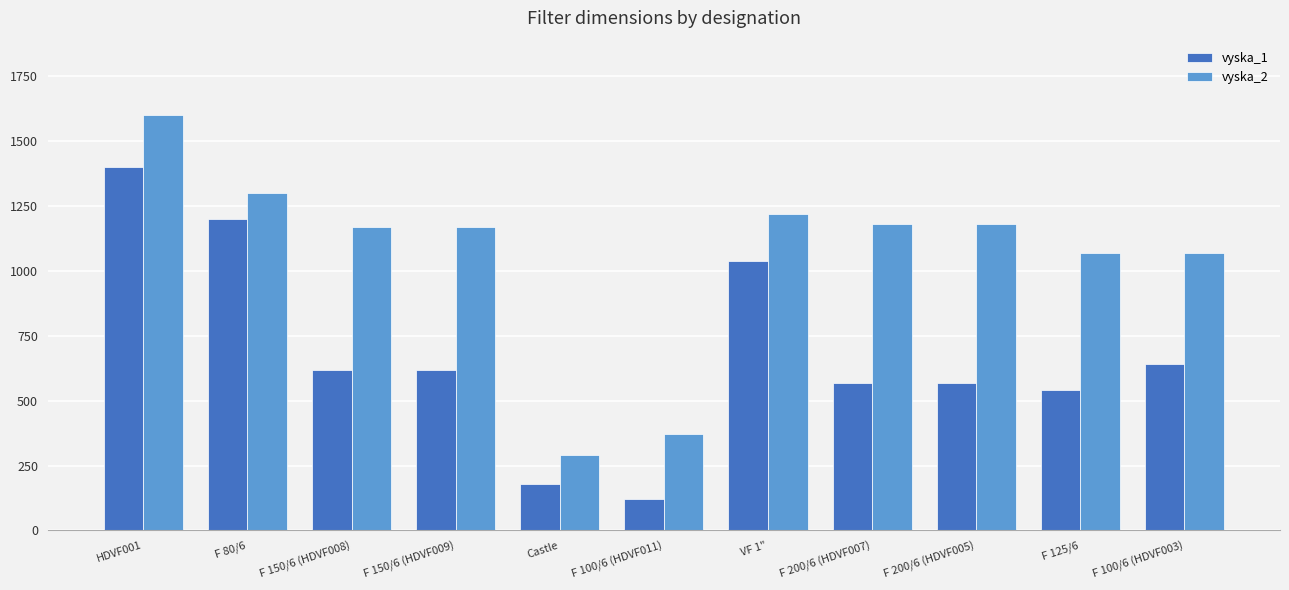

Reading left to right, what are all the values shown in this chart?

vyska_1: HDVF001=1400	F 80/6=1200	F 150/6 (HDVF008)=620	F 150/6 (HDVF009)=620	Castle=180	F 100/6 (HDVF011)=120	VF 1"=1040	F 200/6 (HDVF007)=570	F 200/6 (HDVF005)=570	F 125/6=540	F 100/6 (HDVF003)=640
vyska_2: HDVF001=1600	F 80/6=1300	F 150/6 (HDVF008)=1170	F 150/6 (HDVF009)=1170	Castle=290	F 100/6 (HDVF011)=370	VF 1"=1220	F 200/6 (HDVF007)=1180	F 200/6 (HDVF005)=1180	F 125/6=1070	F 100/6 (HDVF003)=1070